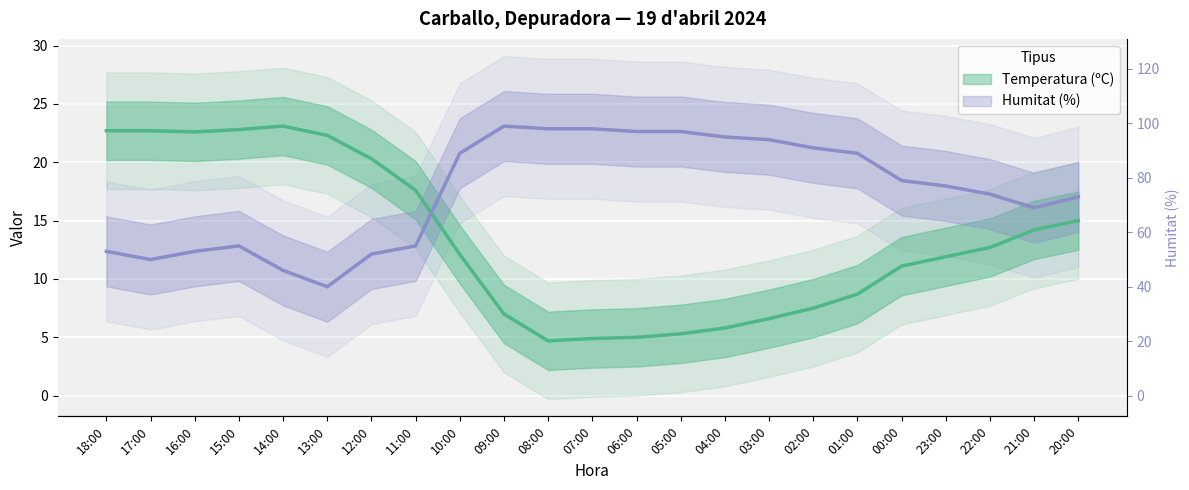

What is the value of the Temperatura (ºC) point at the 22nd from the left?

14.2